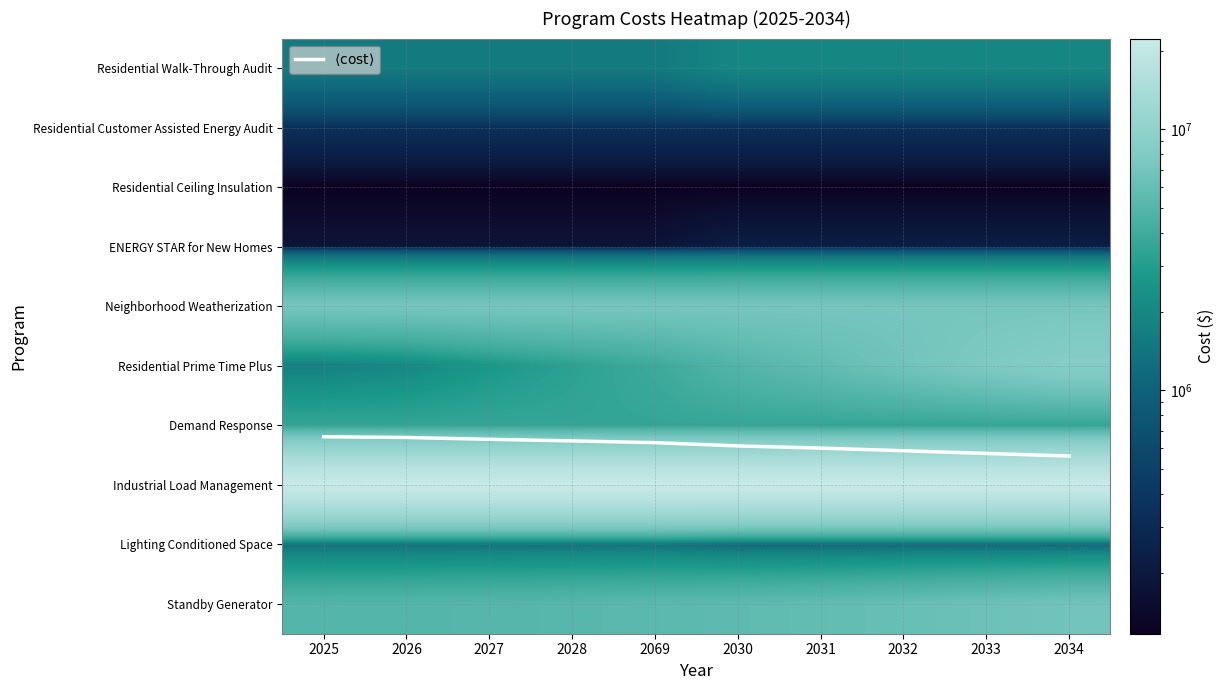

Count the ENERGY STAR for New Homes values in the range 180000 to 225000.

10